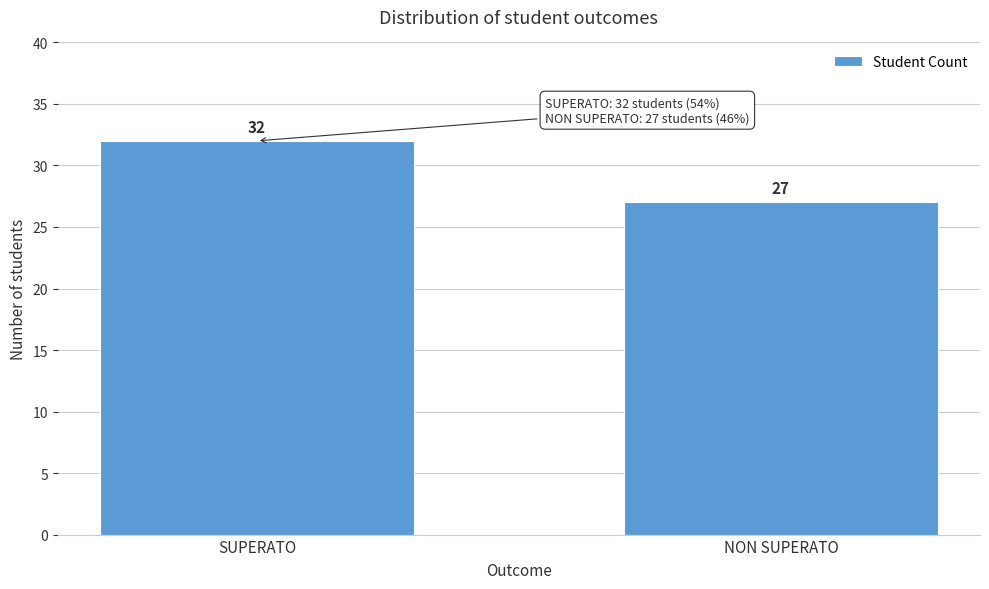

Reading left to right, list all the values displayed in this chart.

32	27